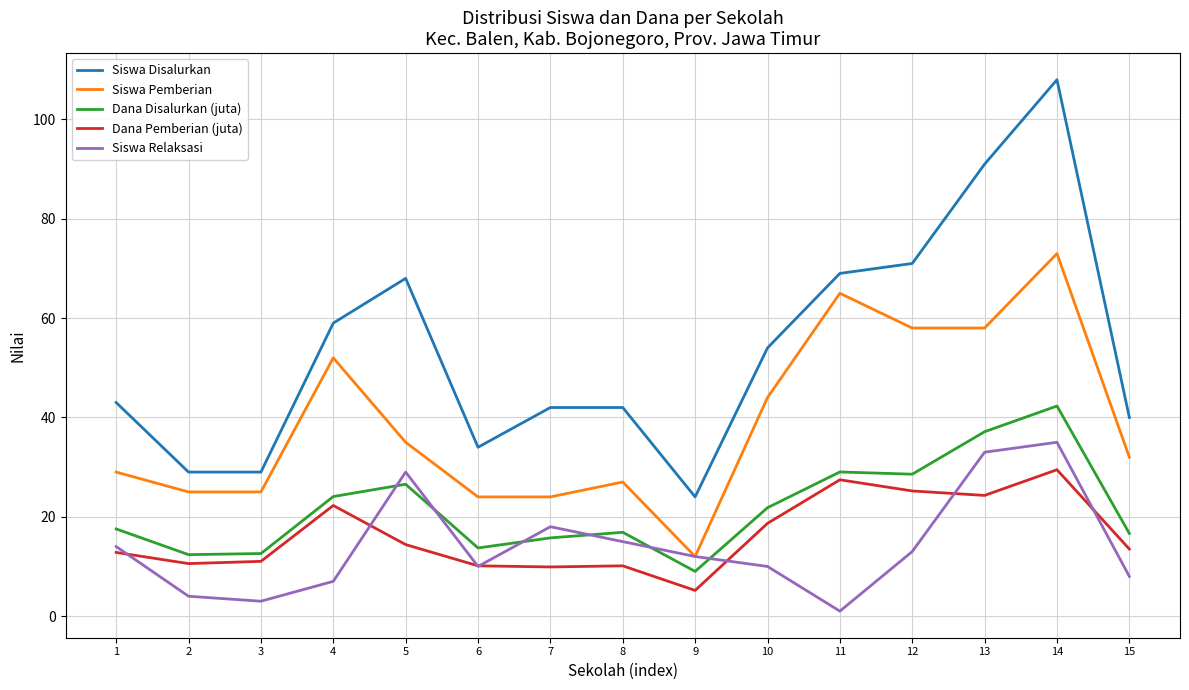

The value of Dana Pemberian (juta) at 14 is 7.9. True or false?

False